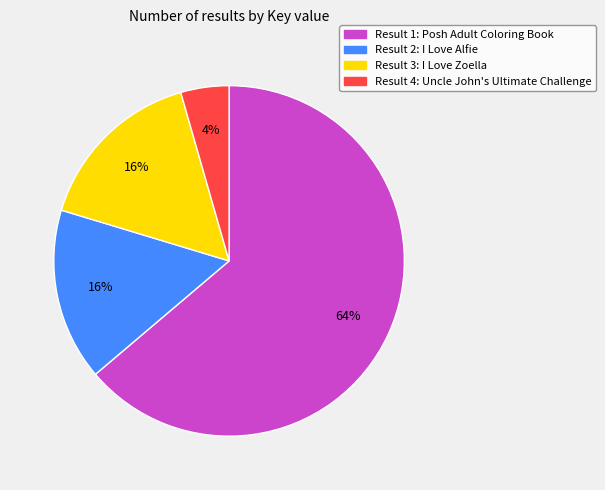

How many segments does this pie chart have?

4